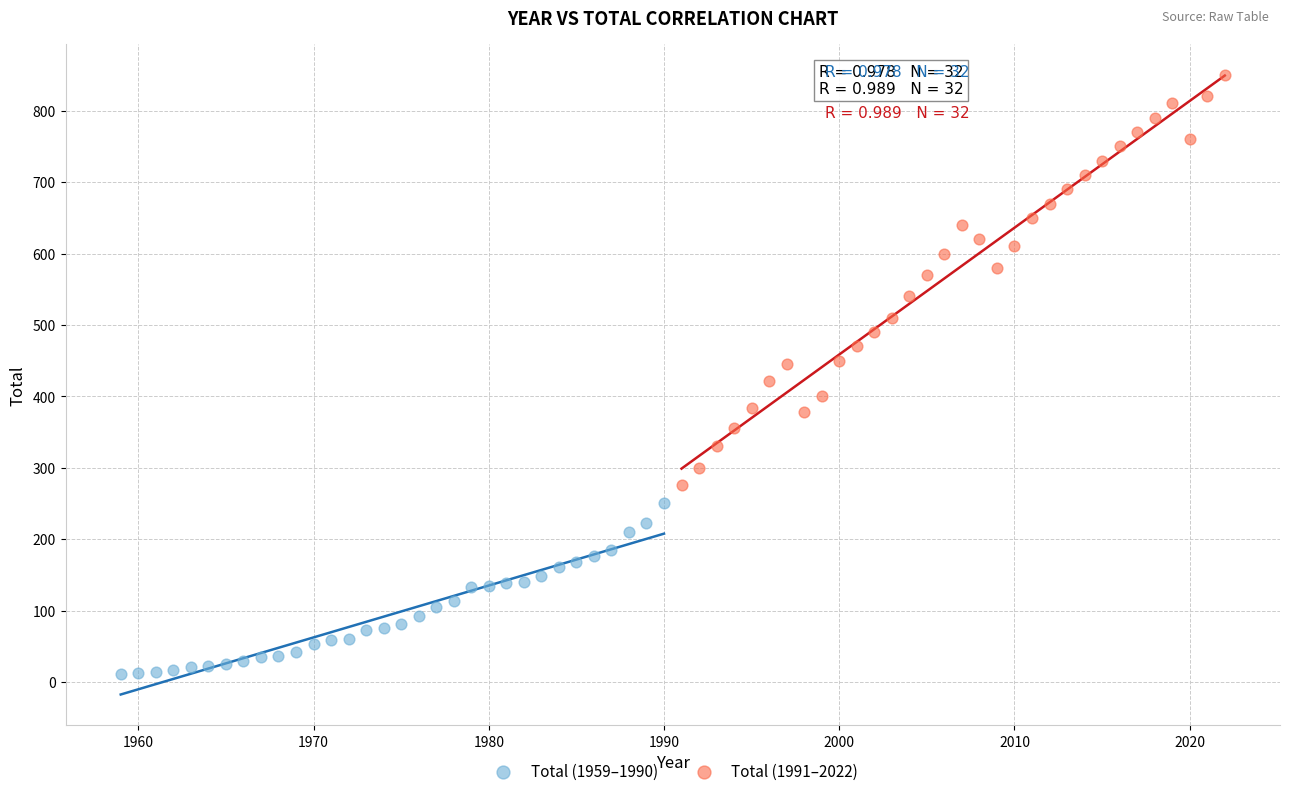

Which series reaches the minimum Y coordinate?

Total (1959–1990)